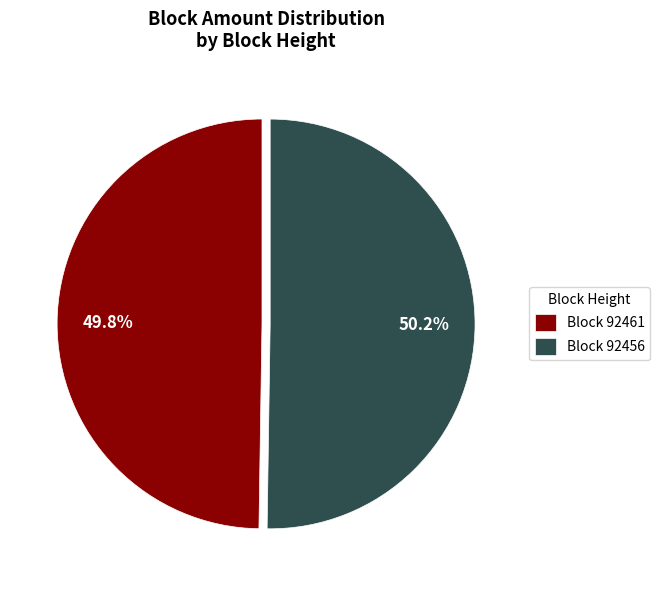

Do Block 92461 and Block 92456 together represent more than half of the pie?

Yes